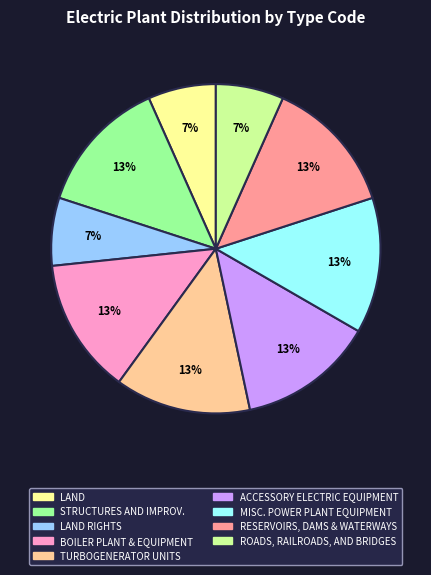

Approximately how many times larger is the value at TURBOGENERATOR UNITS compared to BOILER PLANT & EQUIPMENT?

1.0